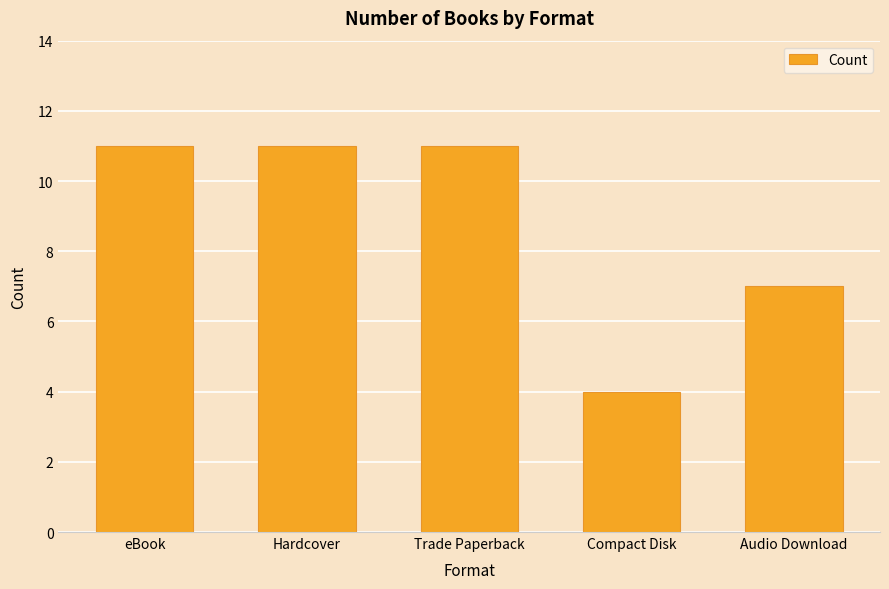

Does the chart contain any negative values?

No